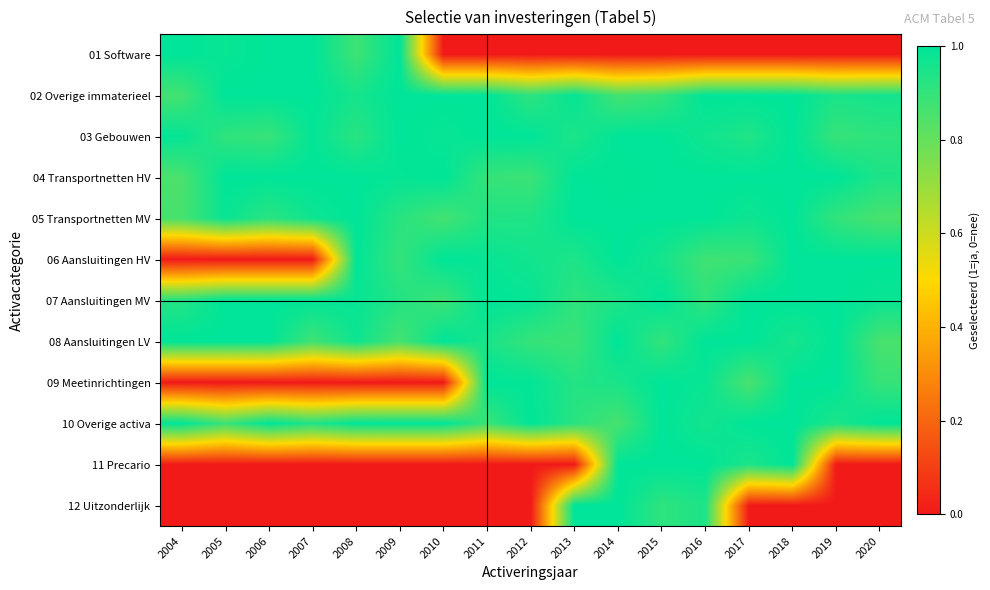

Which label corresponds to the smallest value in the chart?

2010